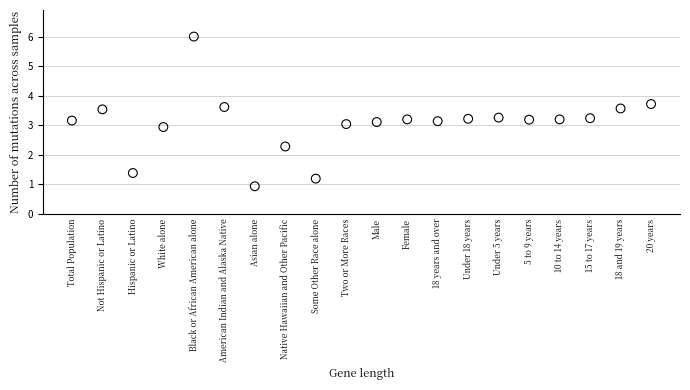

What is the range of Y values (max minus min)?

5.1